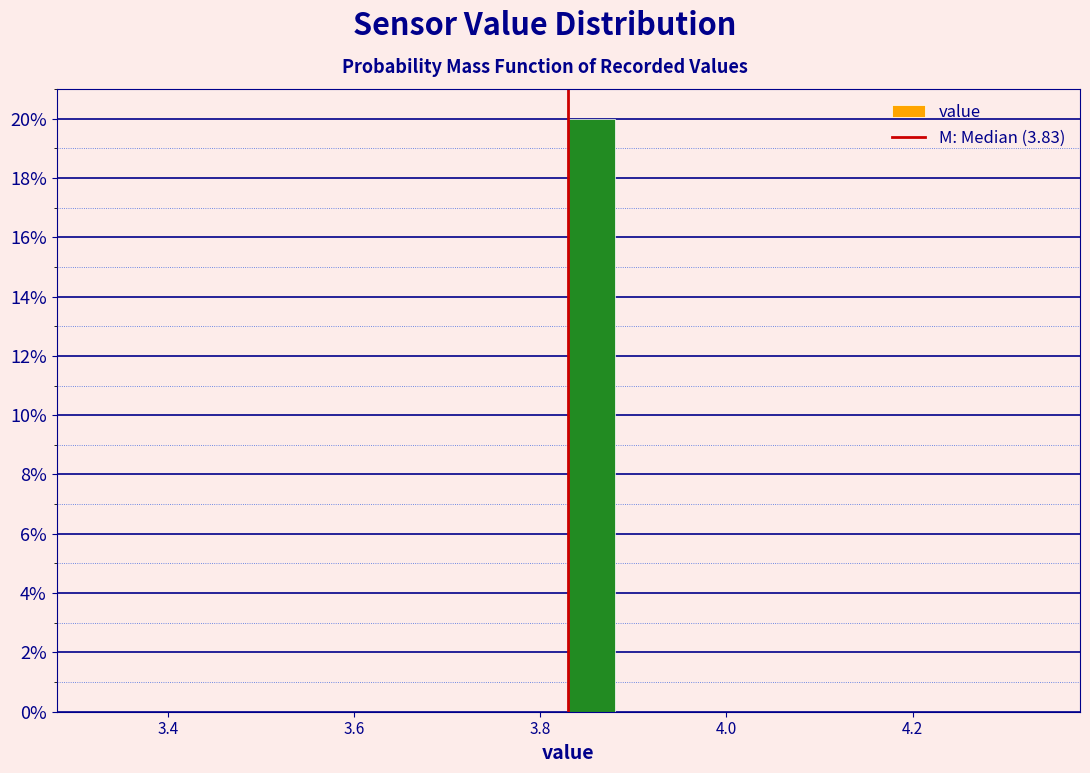

Around what value on the x-axis is the tallest bar? Give the approximate position of its centre, as read against the axis.

3.86